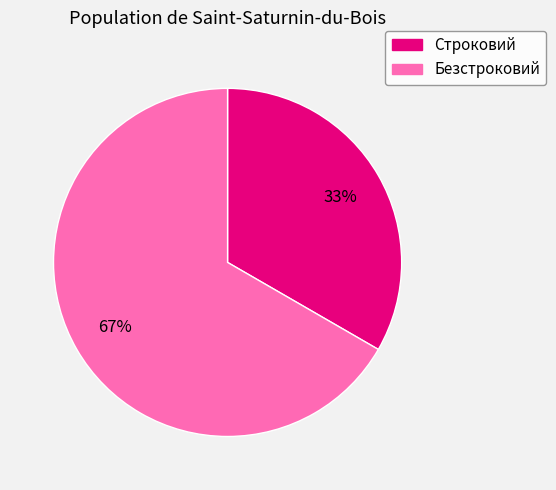

Is it true that Строковий is 46% of the pie?

False